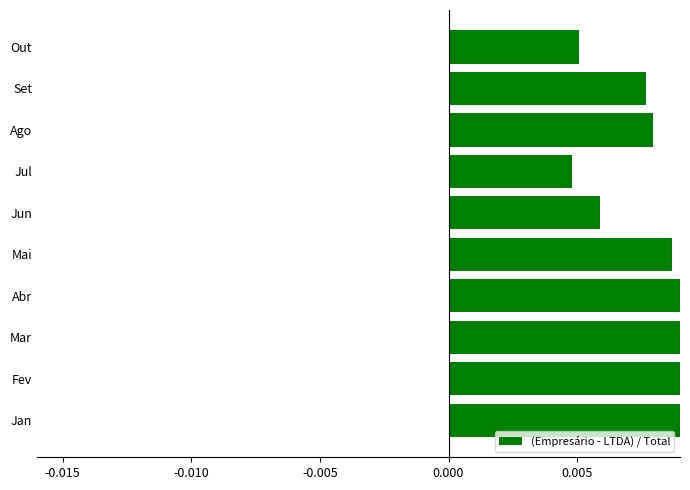

The value at Jul is 0.0. True or false?

False